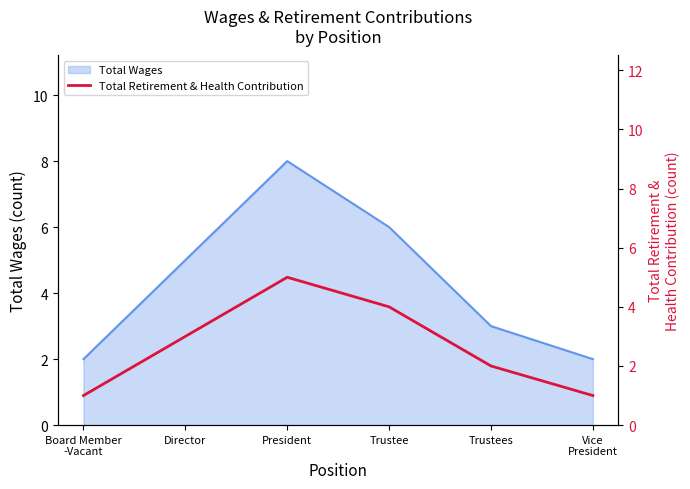

Which category has the highest value in the Total Wages series?

President